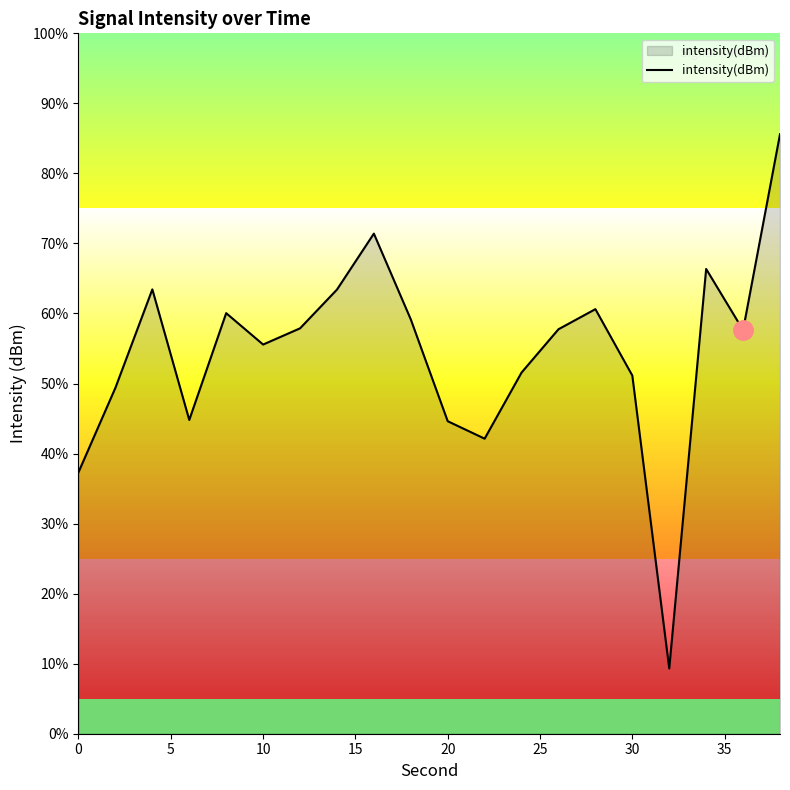

How many distinct data groups are displayed?

1